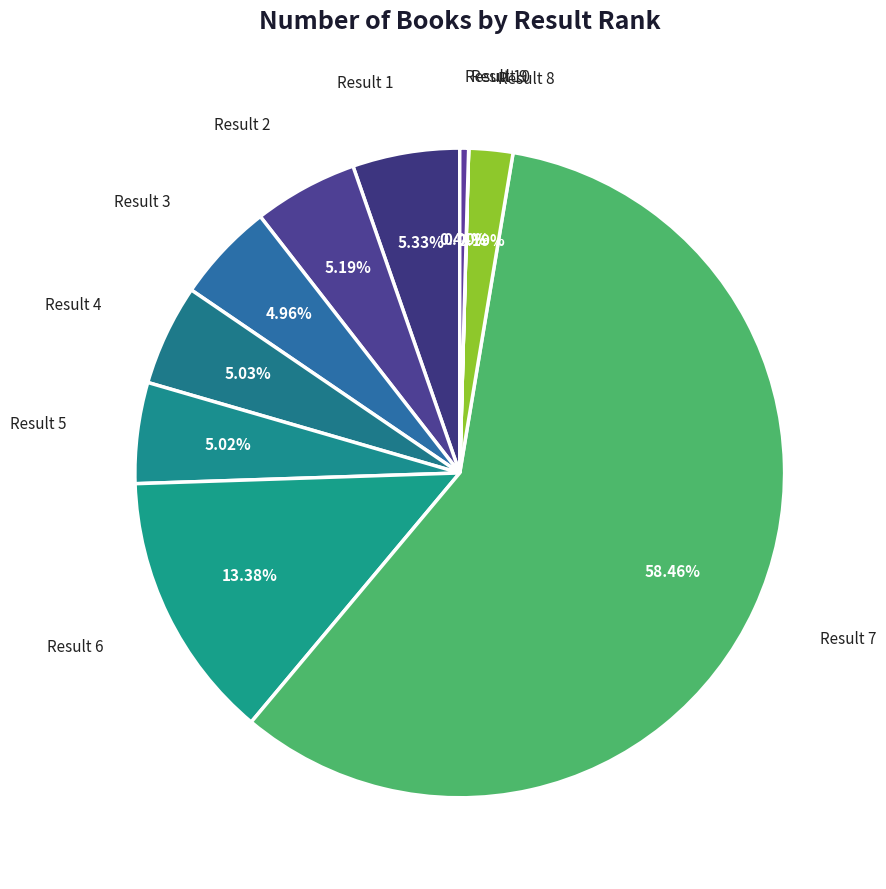

What is the majority slice?

Result 7